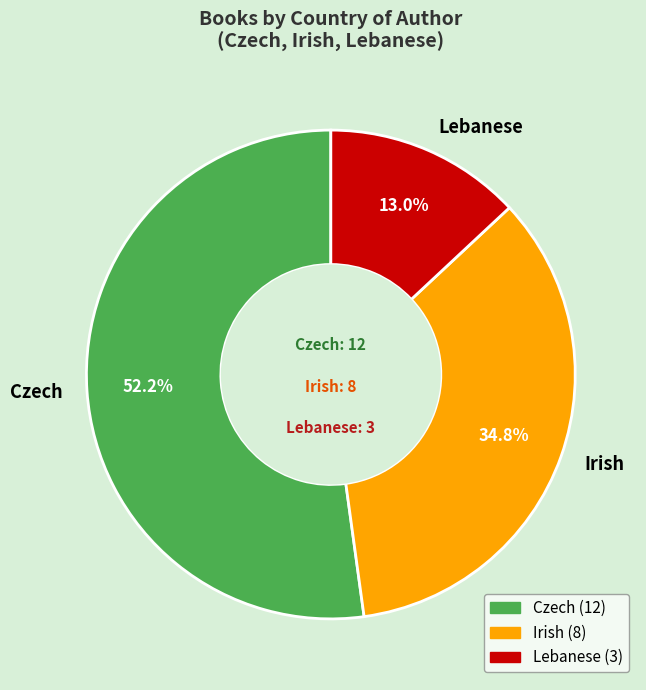

To the nearest percent, what portion does Irish represent?

35%